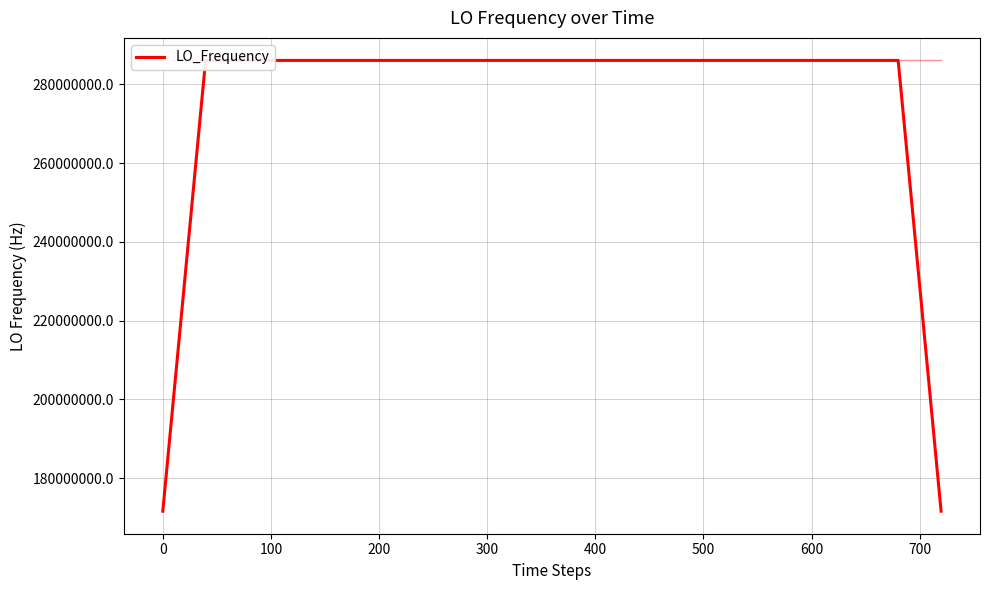

What is the average value?

277465589.6